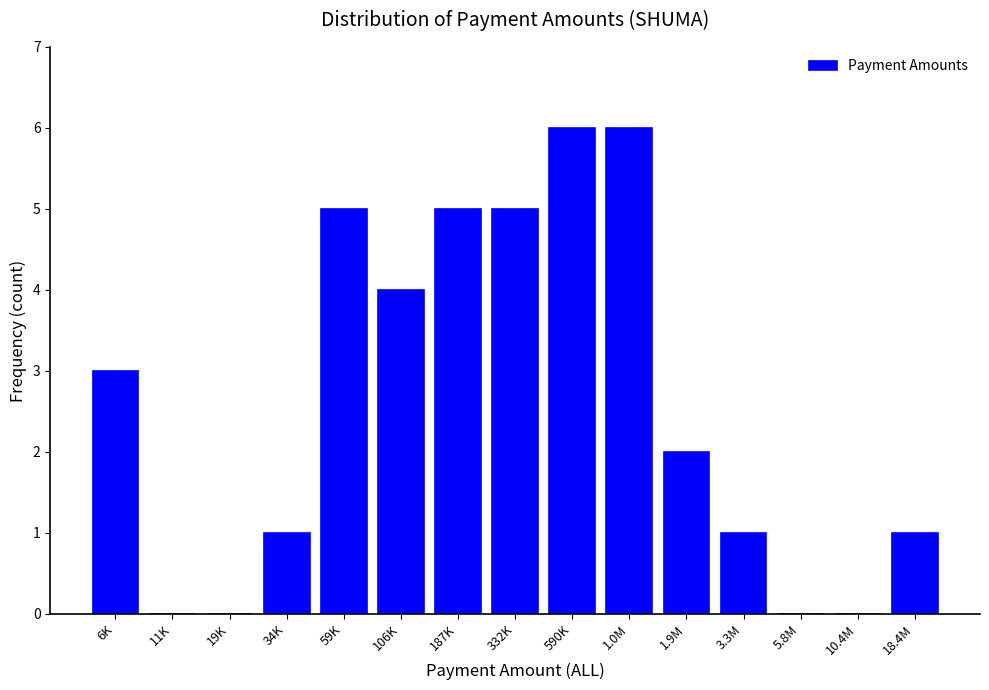

Reading left to right, transcribe all the data shown in this chart.

6K=3	11K=0	19K=0	34K=1	59K=5	106K=4	187K=5	332K=5	590K=6	1.0M=6	1.9M=2	3.3M=1	5.8M=0	10.4M=0	18.4M=1